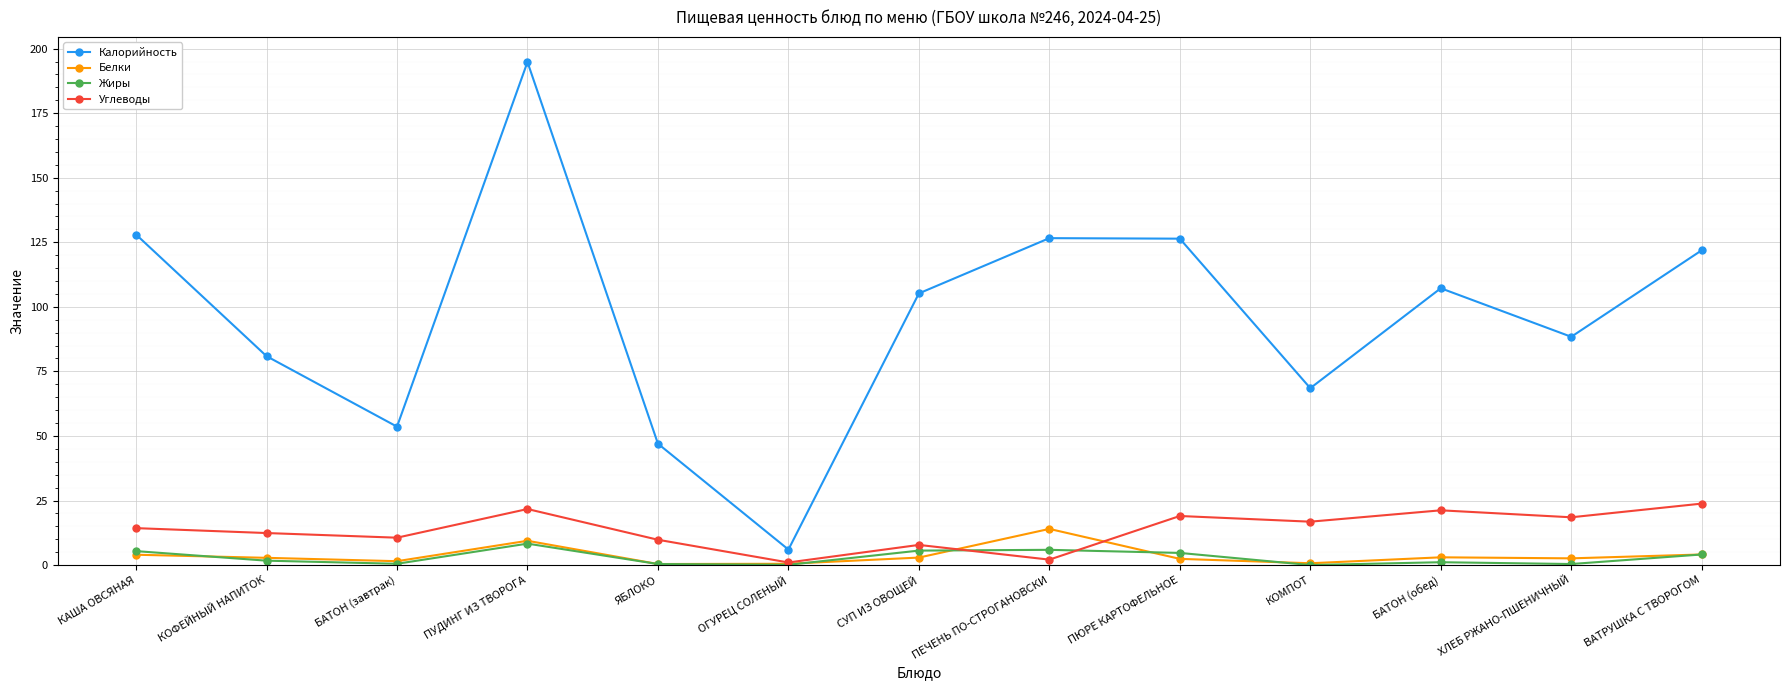

What position from the right is ХЛЕБ РЖАНО-ПШЕНИЧНЫЙ?

2